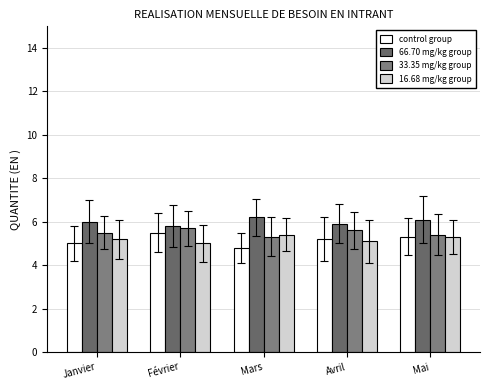

At which category does the chart reach its peak across all series?

Mars